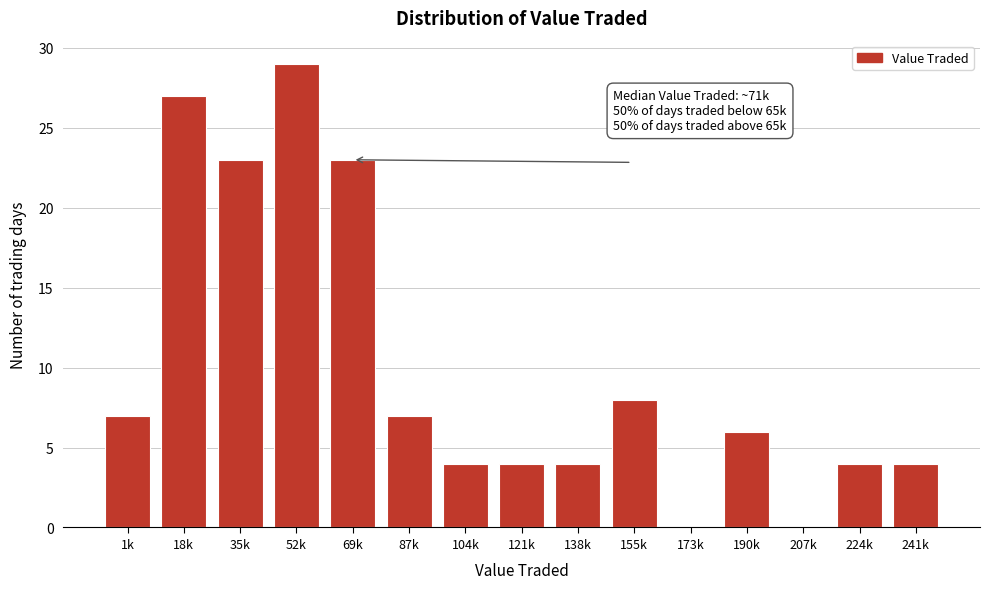

Reading left to right, transcribe all the data shown in this chart.

1k=7	18k=27	35k=23	52k=29	69k=23	87k=7	104k=4	121k=4	138k=4	155k=8	173k=0	190k=6	207k=0	224k=4	241k=4